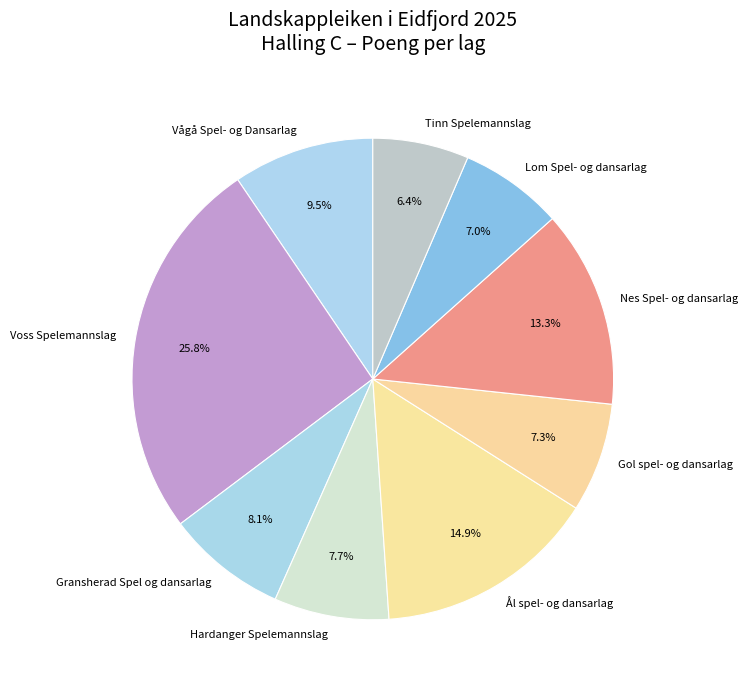

Which category has the biggest portion of the pie?

Voss Spelemannslag